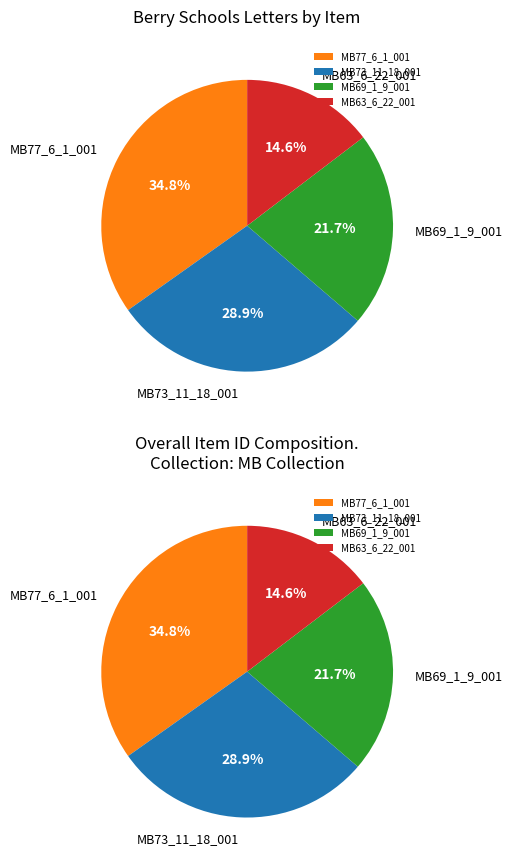

Combined, what portion of the pie is MB69_1_9_001 and MB63_6_22_001?

36.3%